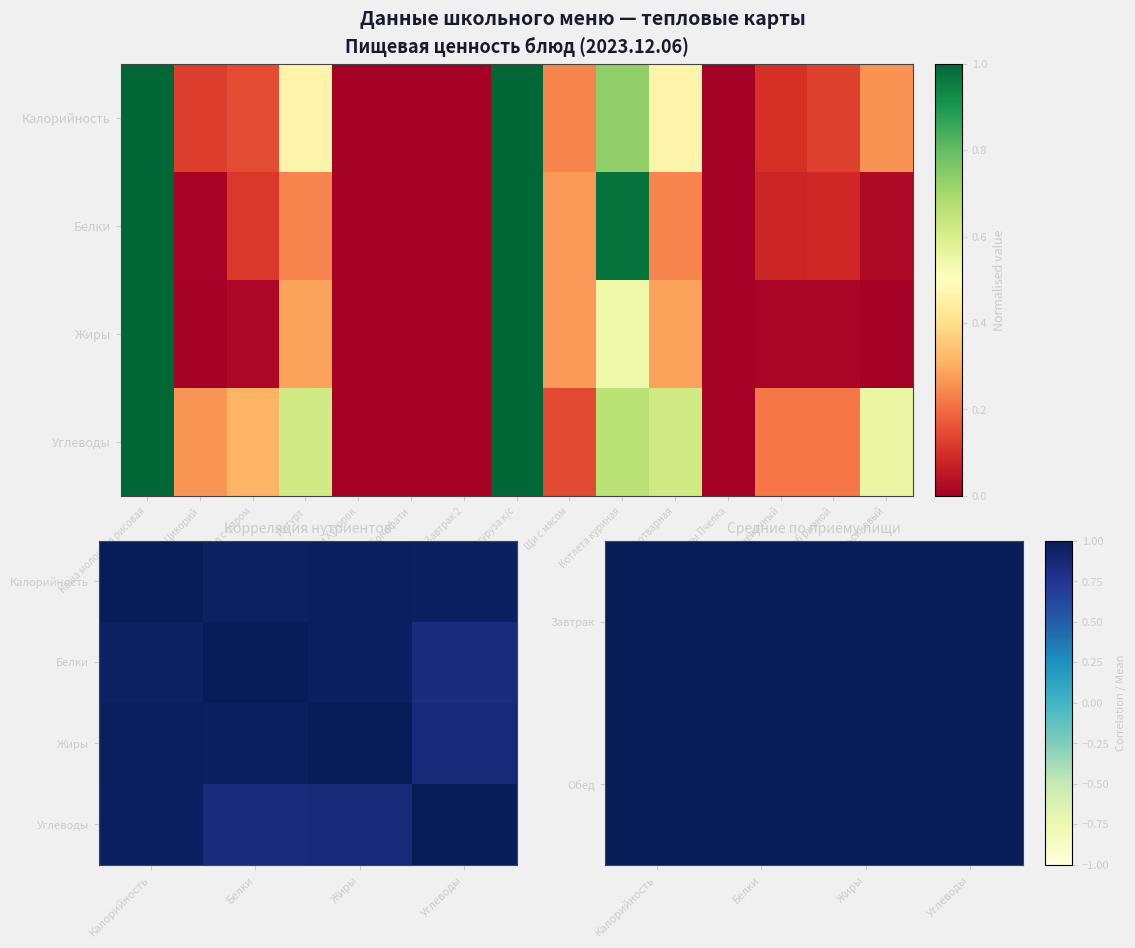

At how many categories does at least one series exceed 73?

1